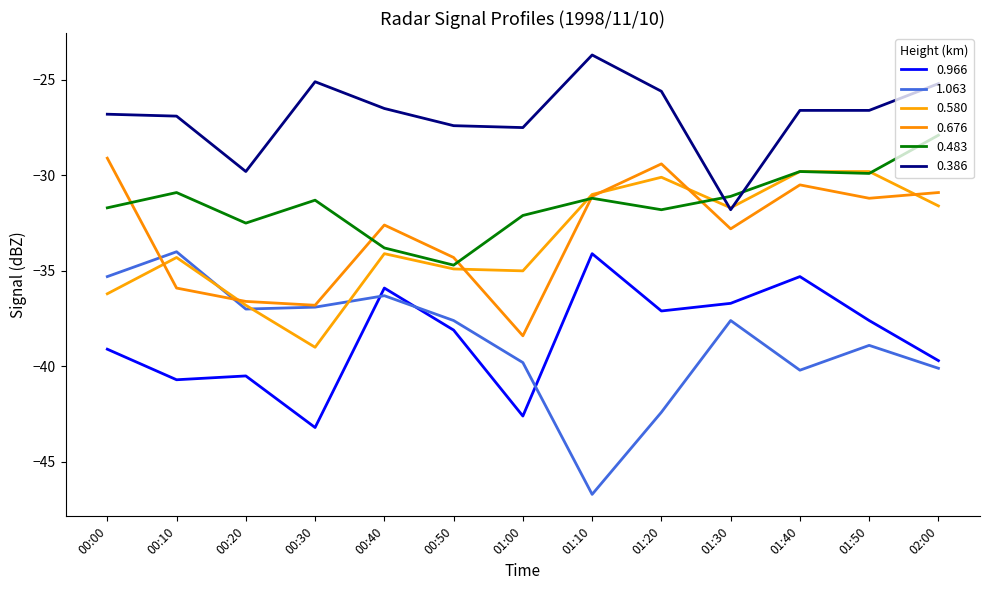

Rank the series by their maximum value, from highest to lowest.

0.386, 0.483, 0.676, 0.580, 1.063, 0.966